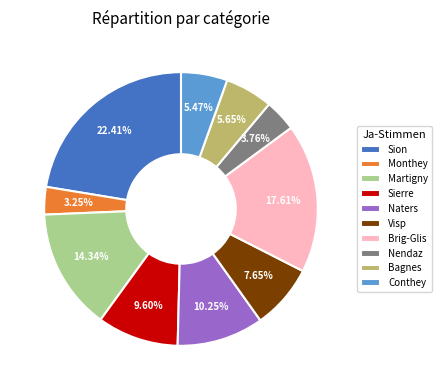

What is the smallest slice in the pie chart?

Monthey